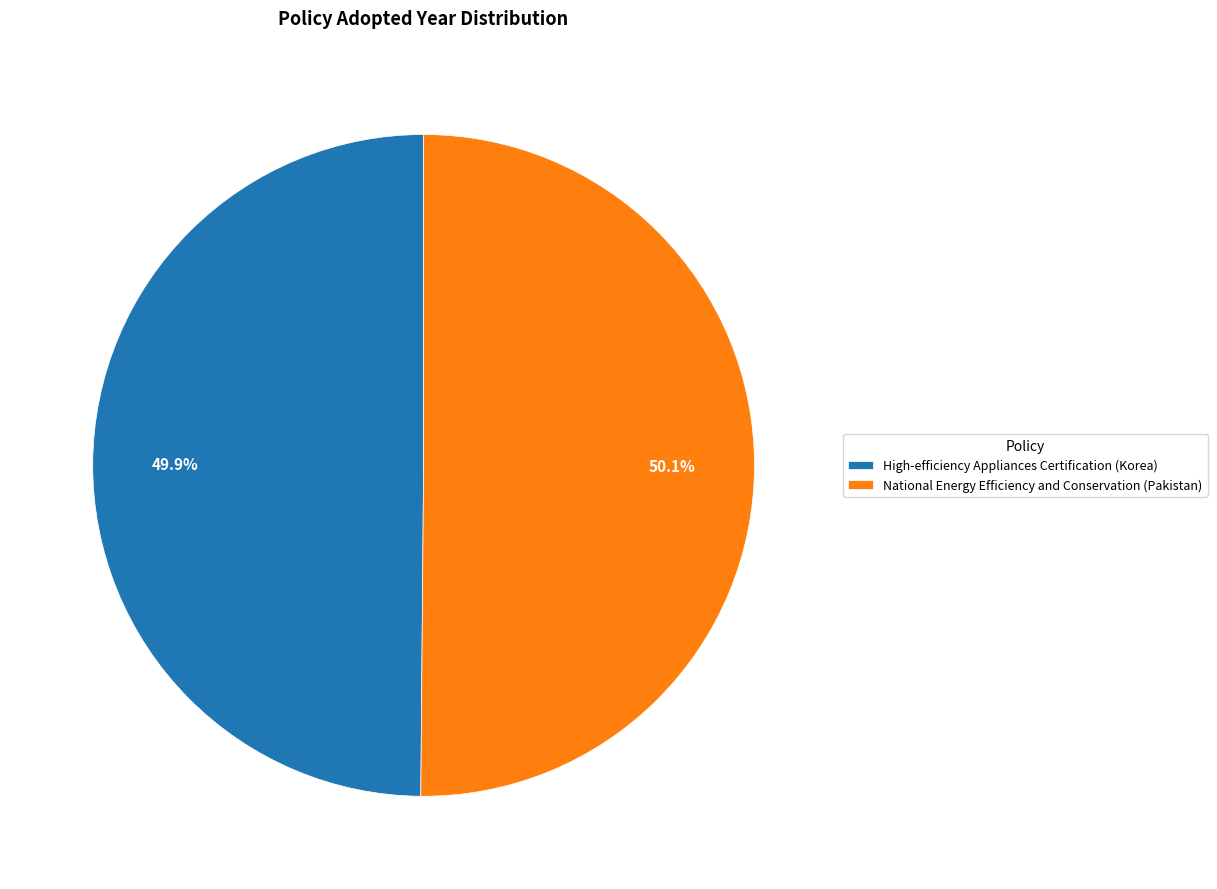

How many slices are in this pie chart?

2